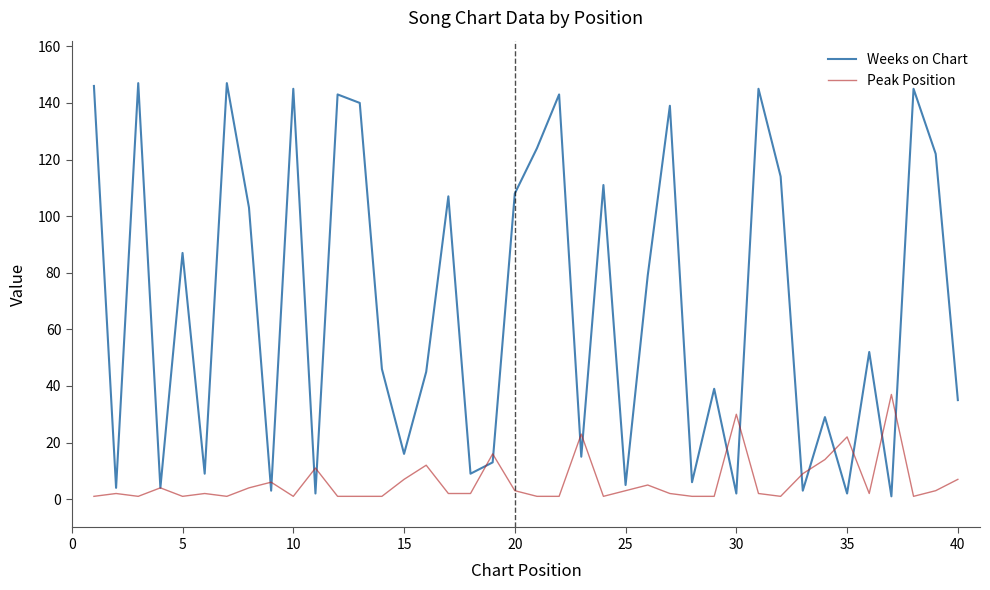

Which series has the largest range (max minus min)?

Weeks on Chart